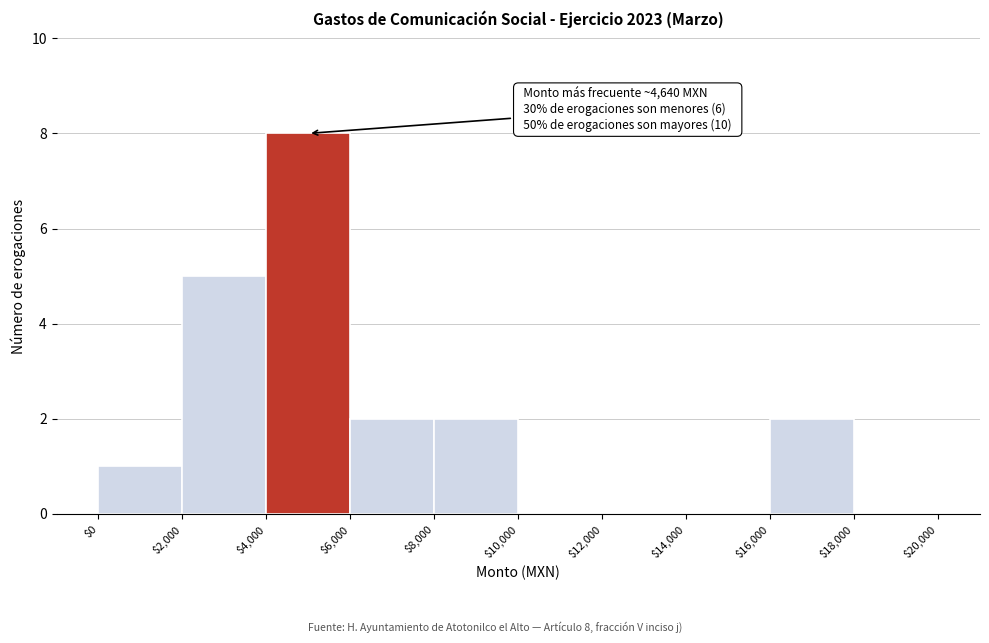

Which range on the x-axis has the tallest bar?

$4,000 to $6,000